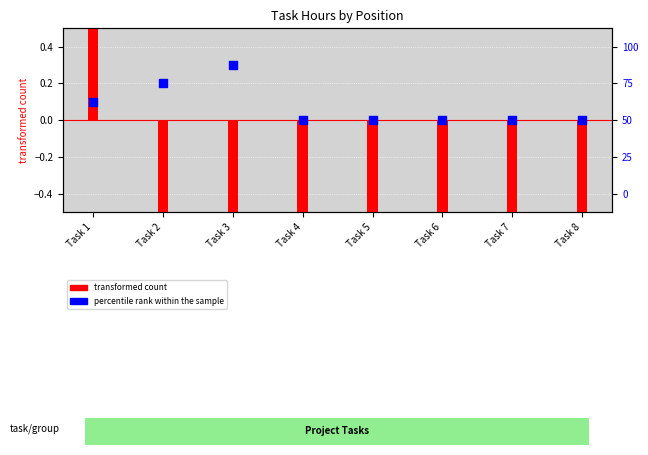

What are all the series names shown in the legend?

transformed count, percentile rank within the sample